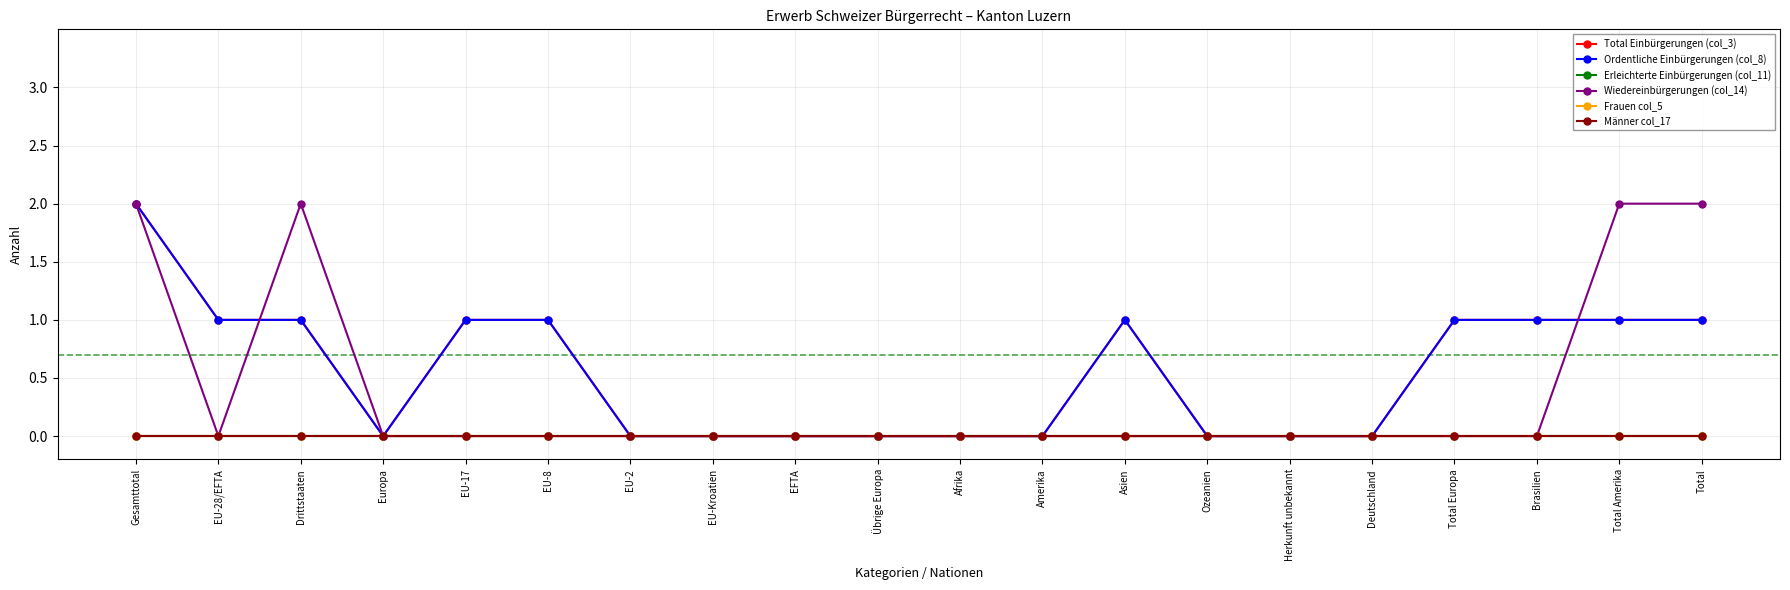

Is this an area chart (filled region under the line)?

No